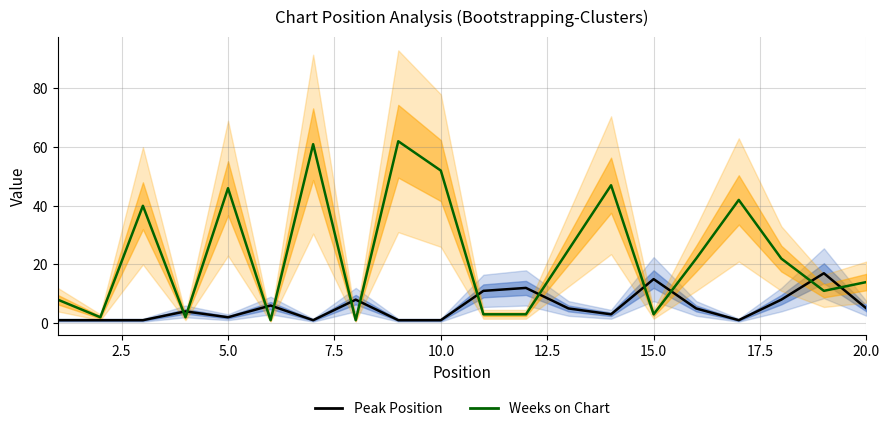

Is the value of Weeks on Chart at 0.0 greater than the value of Peak Position at 13?

Yes